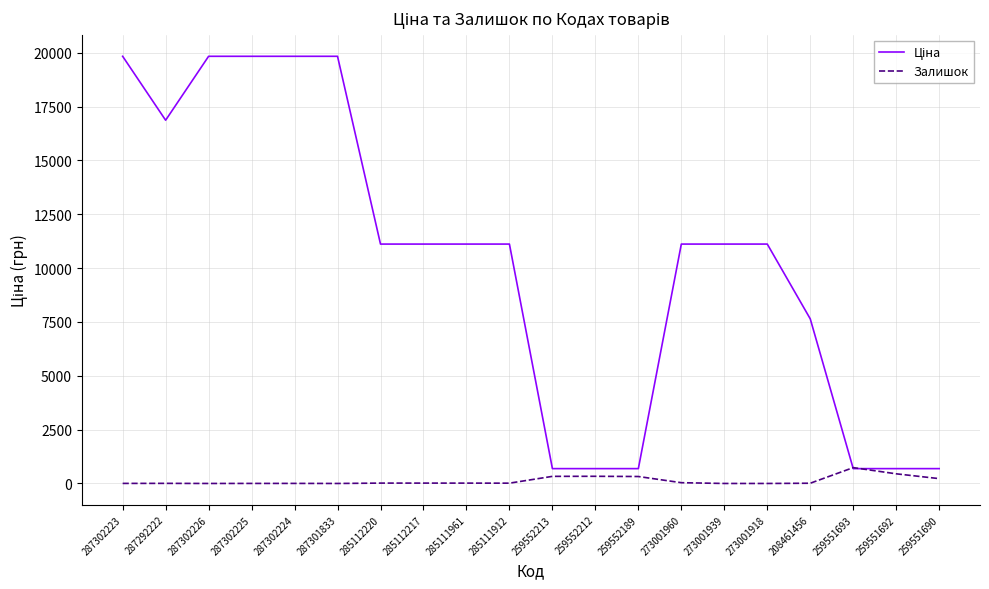

The Залишок series shows 330.0 at 259552213. True or false?

True